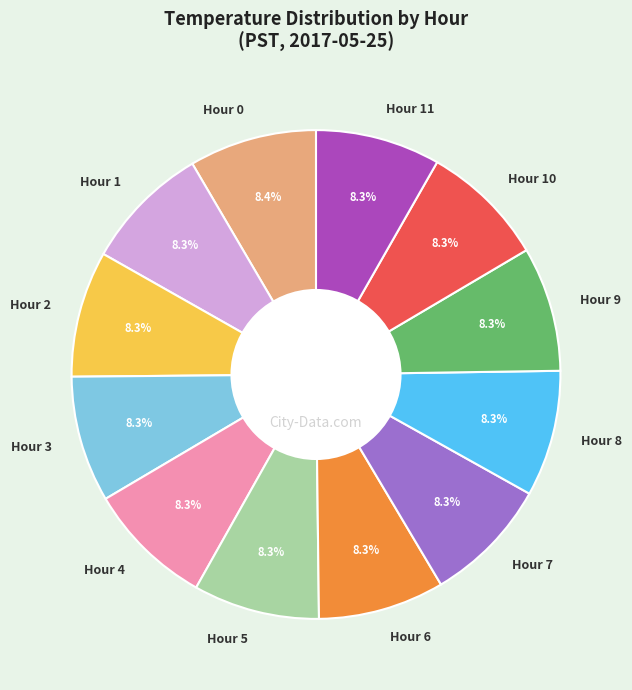

How many segments does this pie chart have?

12